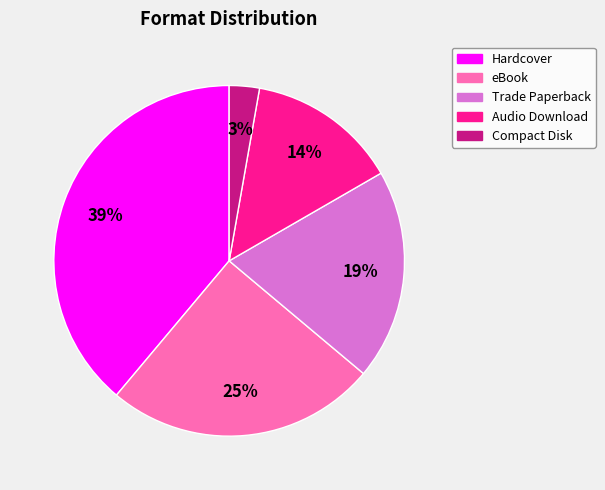

Between Audio Download and Trade Paperback, which is larger?

Trade Paperback